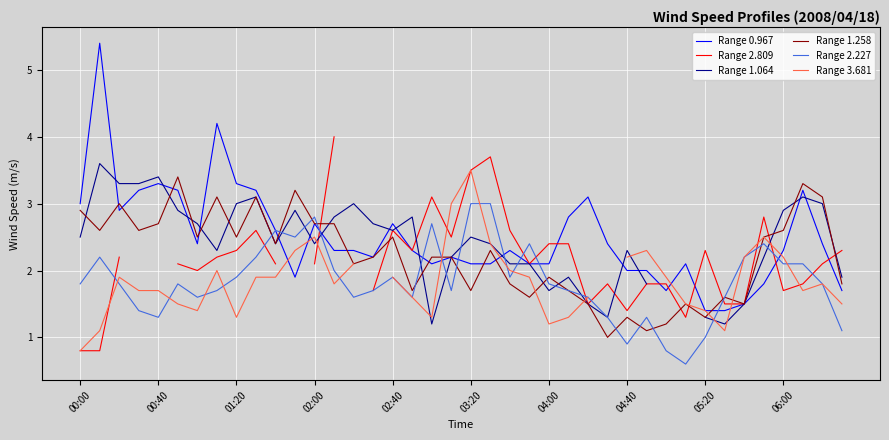

How many data points in Range 1.258 are above 2?

24